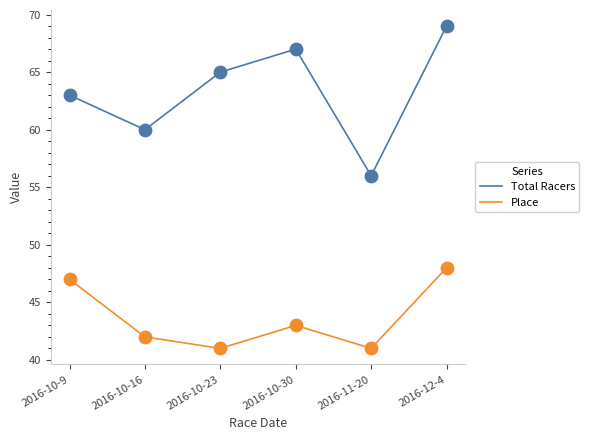

What are all the series names shown in the legend?

Total Racers, Place